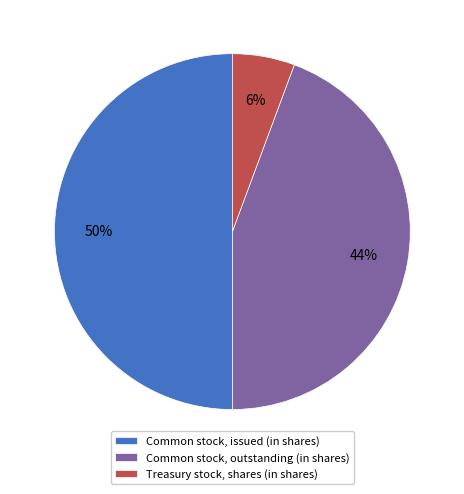

Which category has the smallest portion of the pie?

Treasury stock, shares (in shares)